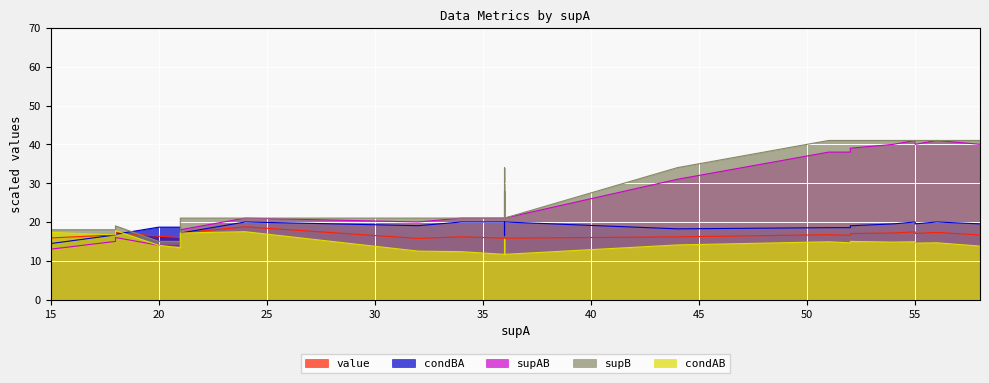

Rank the categories by supB value from lowest to highest.

19, 20, 21, 22, 28, 29, 13, 30, 5, 12, 0, 1, 8, 23, 24, 25, 31, 32, 33, 34, 26, 27, 2, 3, 4, 6, 7, 9, 10, 11, 14, 15, 16, 17, 18